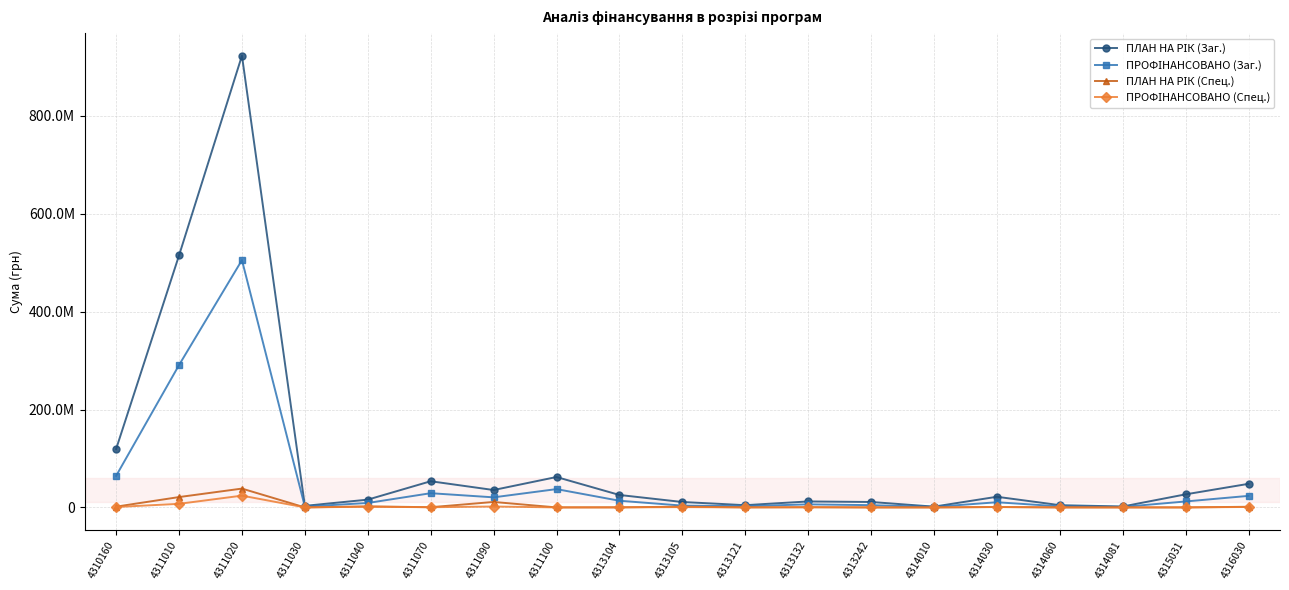

True or false: ПЛАН НА РІК (Спец.) has more than 0 points higher than both neighbors.

True